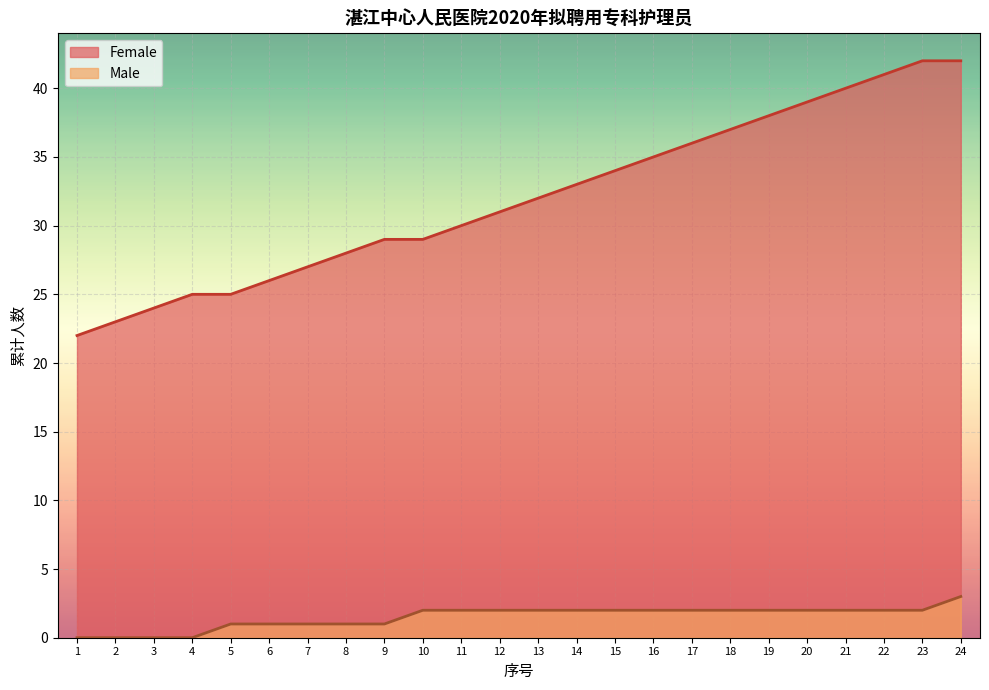

Rank the series by their average value, from highest to lowest.

Female, Male